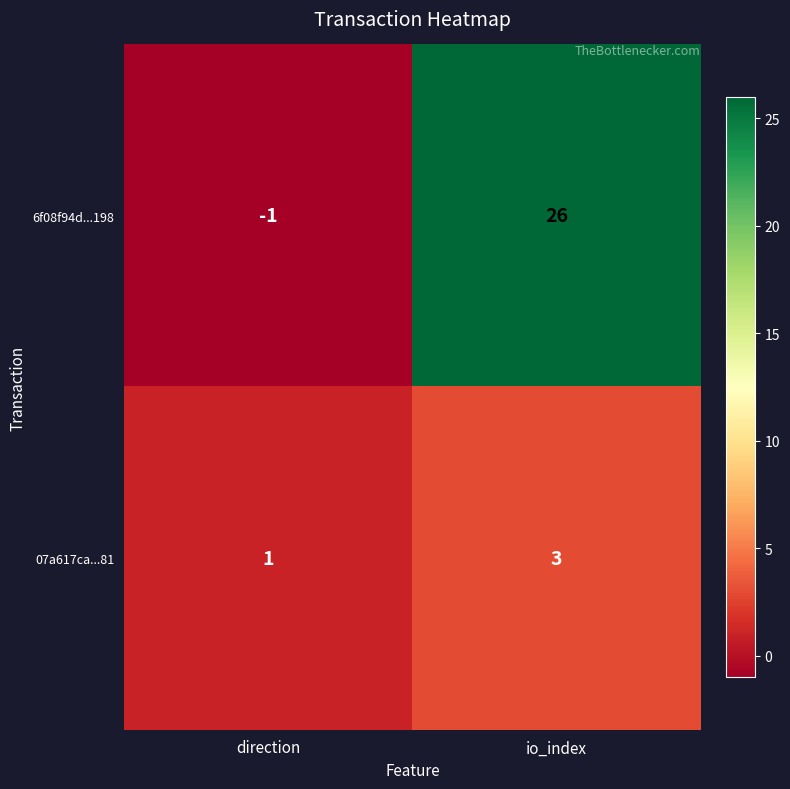

What is the difference between the 6f08f94d...198 values at io_index and direction?

27